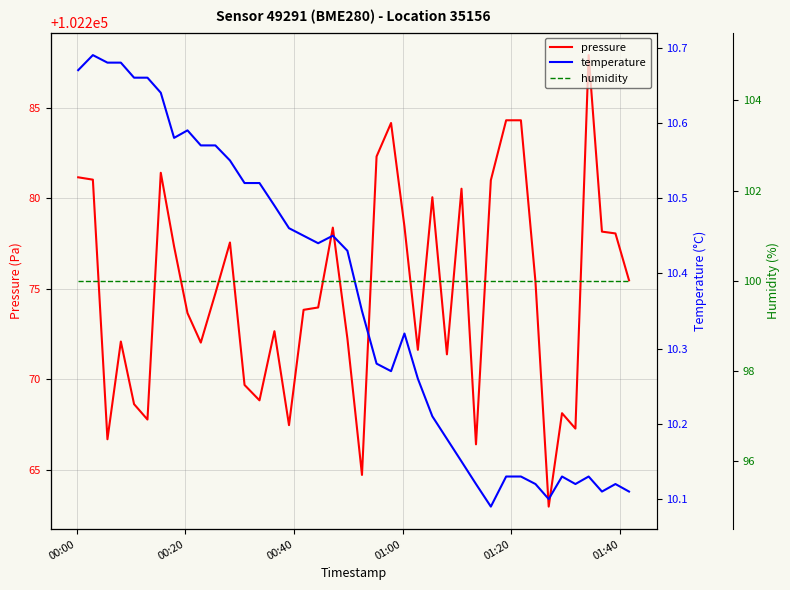

What is the maximum value for pressure?

102287.9